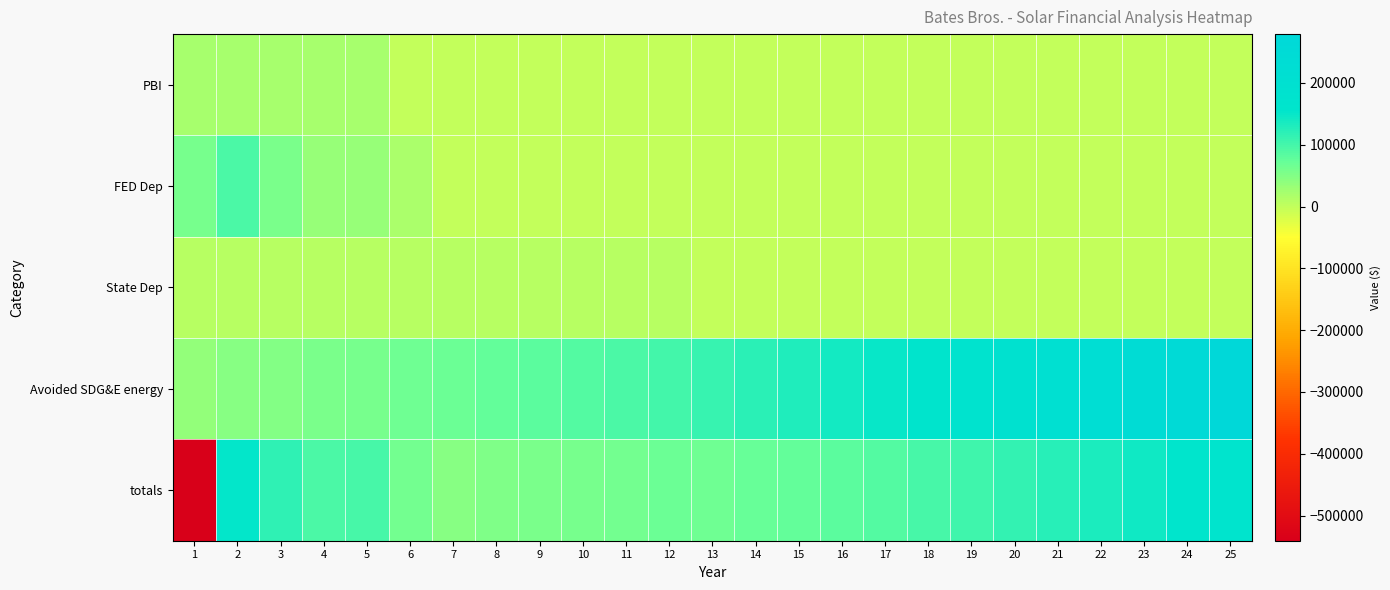

What is the minimum value shown in the chart?

-540808.2